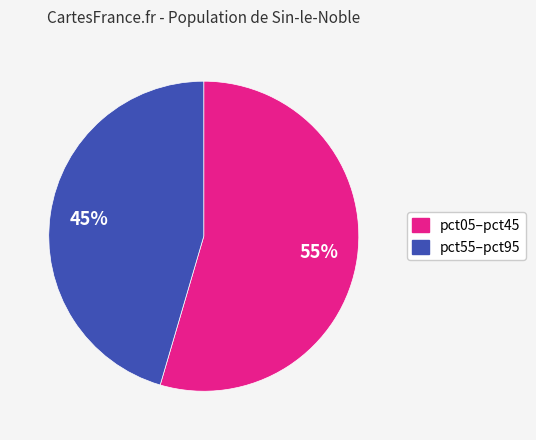

To the nearest percent, what is the average slice percentage?

50%